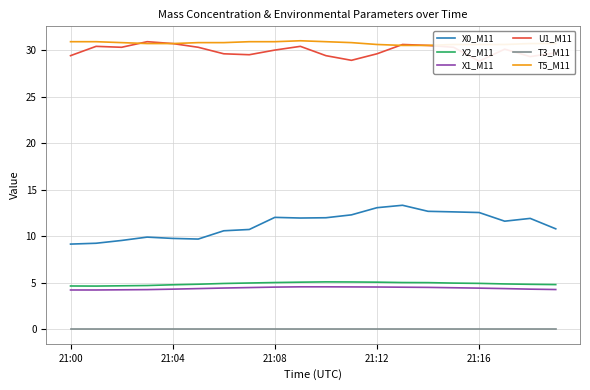

What is the difference between the maximum and minimum values in the T5_M11 series?

0.5